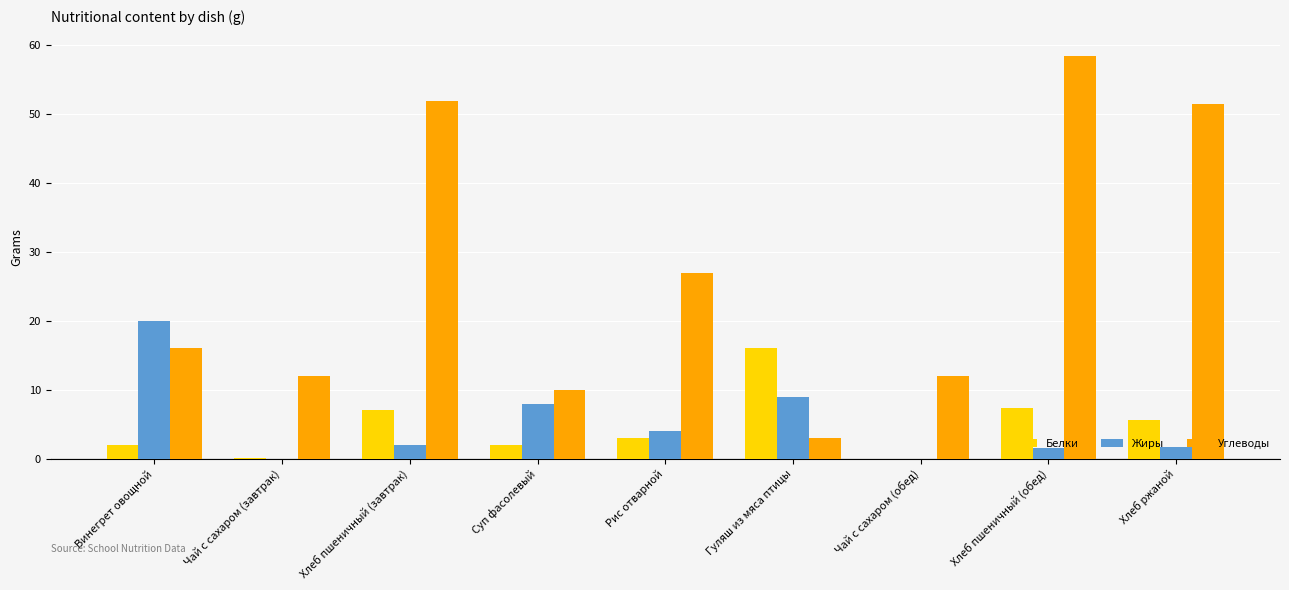

What is the average value of the Белки series?

4.8